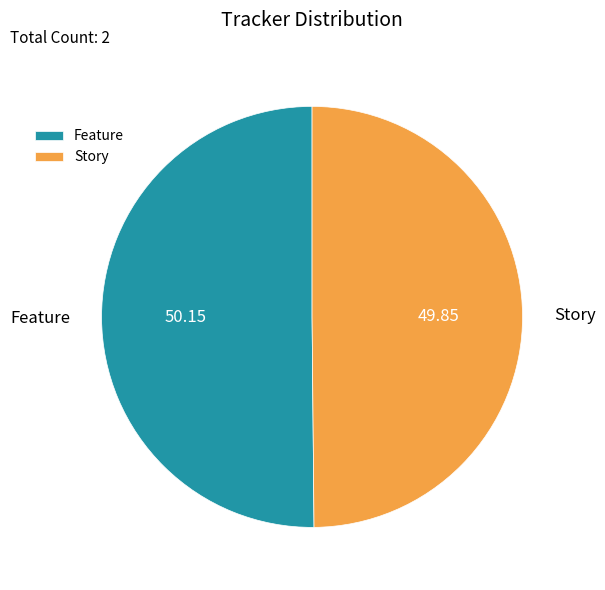

Is the sum of Feature and Story greater than half?

Yes